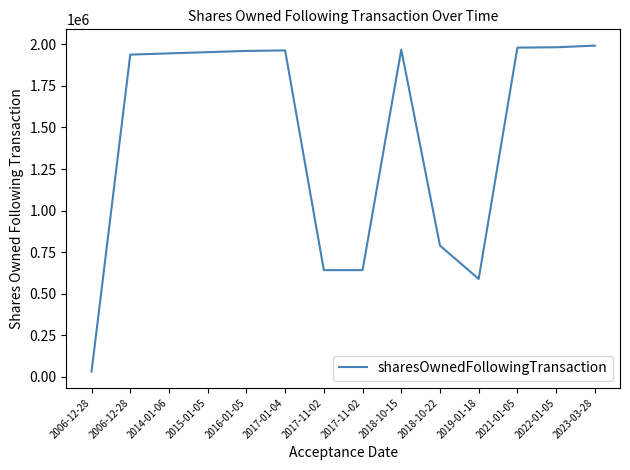

Does the chart have visible grid lines?

No